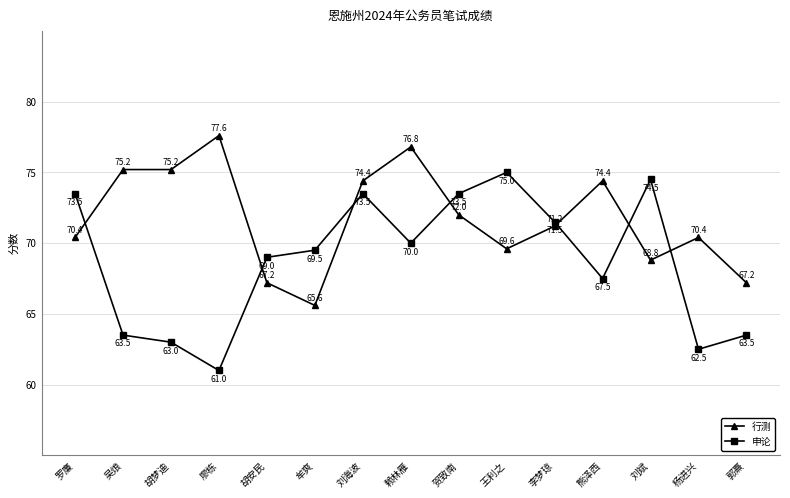

In 申论, how many points are higher than both neighbors (excluding endpoints)?

3